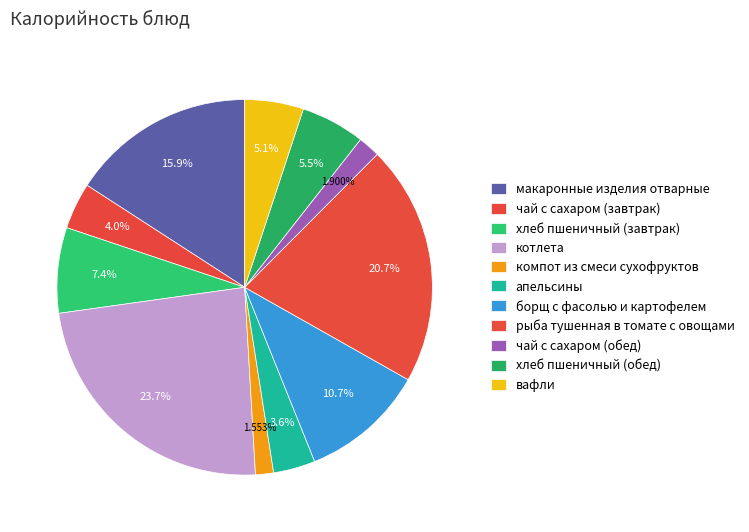

Which category has the smallest portion of the pie?

компот из смеси сухофруктов